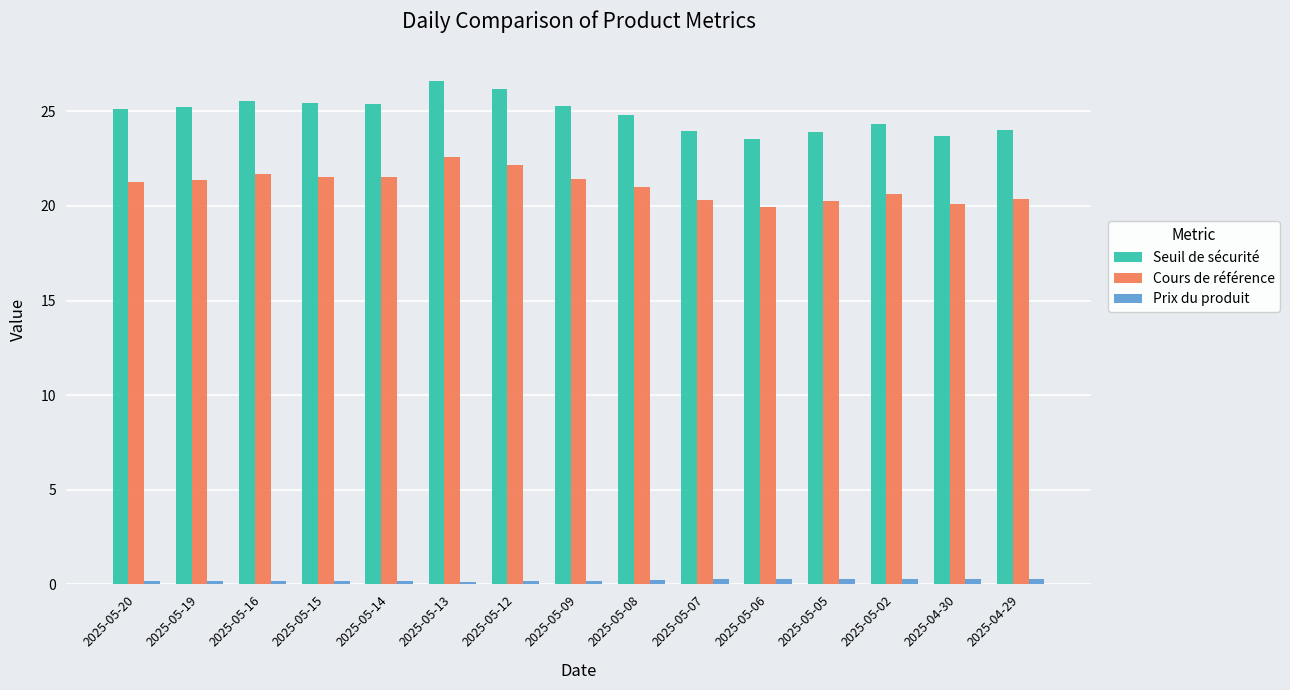

What is the difference between the maximum and second lowest values in the Cours de référence series?

2.5